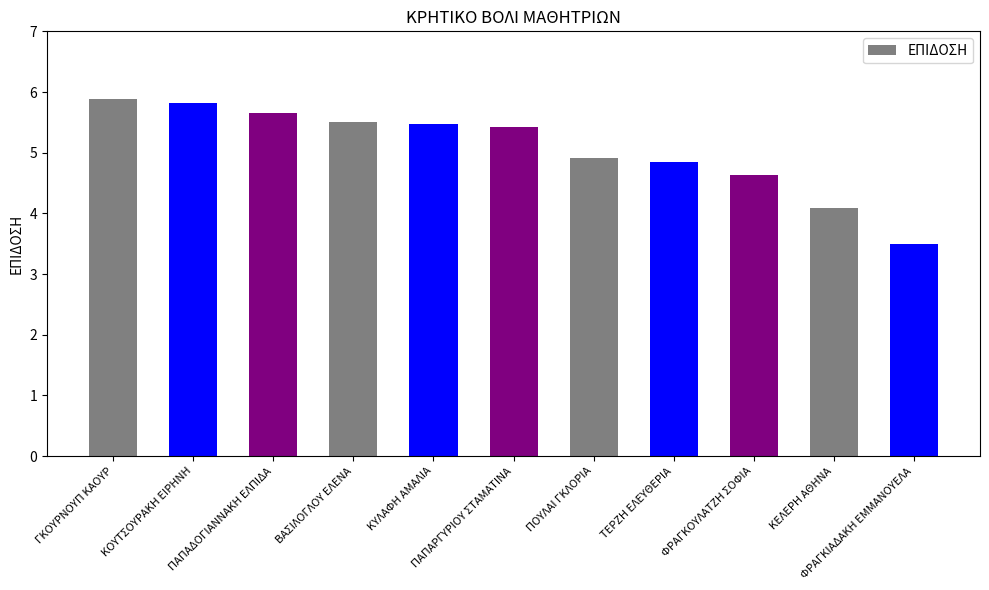

How many data points are less than 5?

5